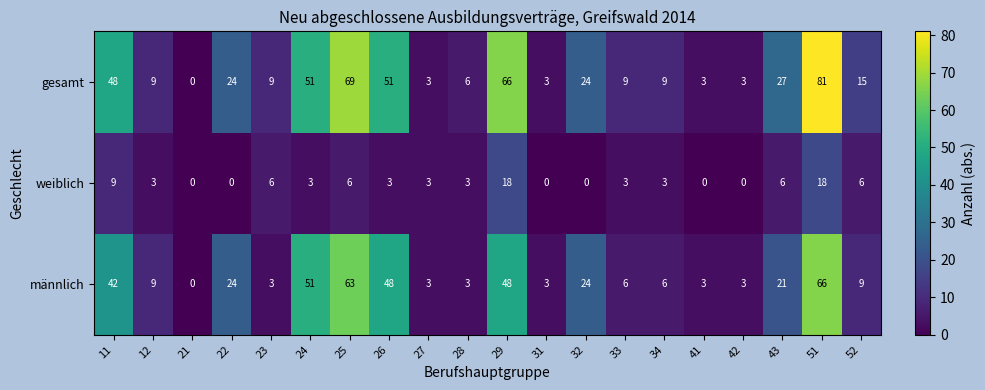

What is the sum of all weiblich values?

90